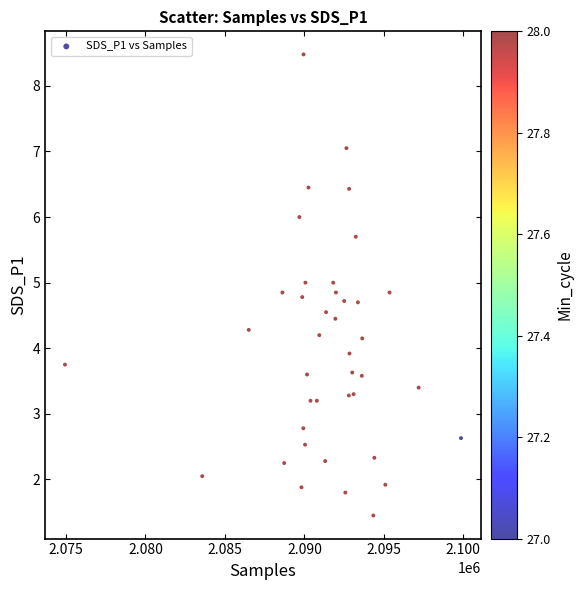

What is the range of X values (max minus min)?

24909.0